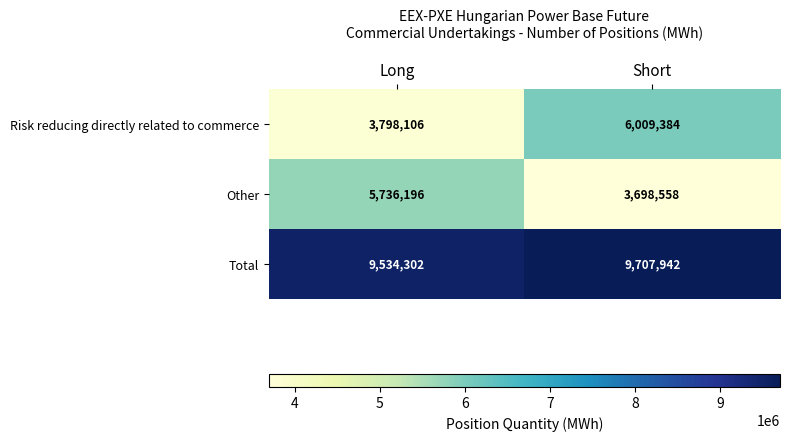

What is the total value across all series at Long?

19068604